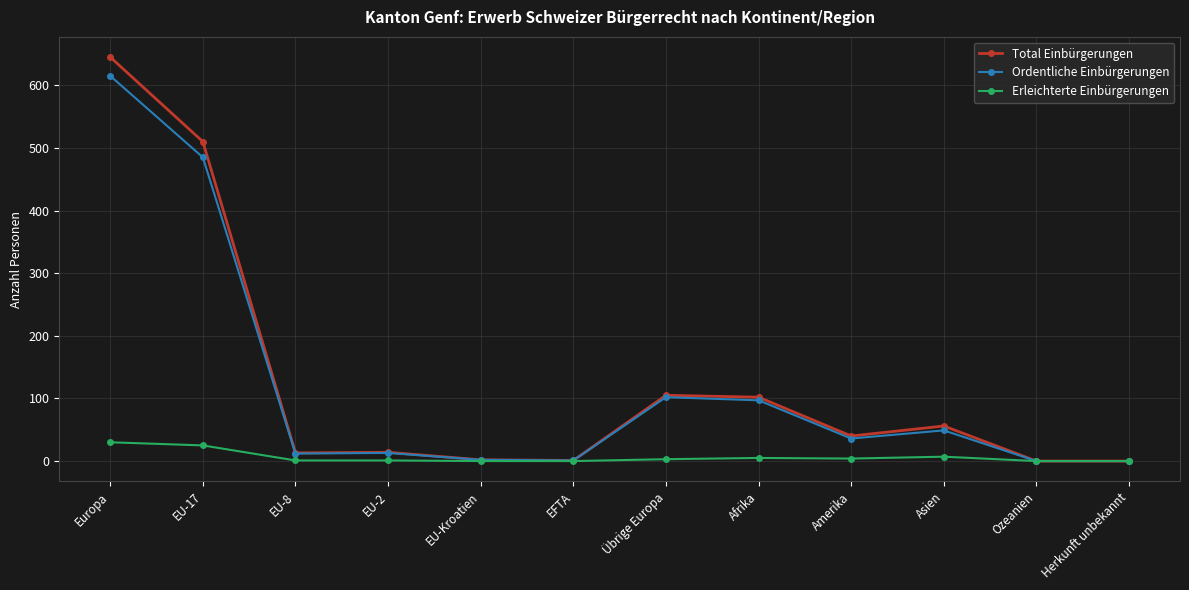

What is the label of the 6th point from the right?

Übrige Europa